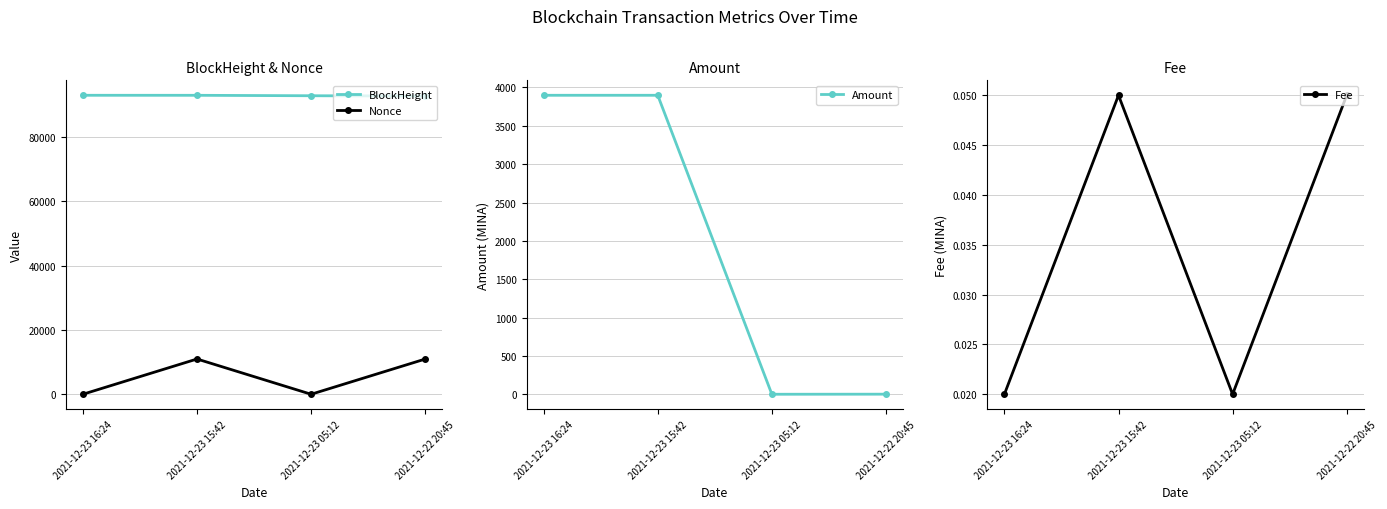

Which category has the highest value across all series?

2021-12-23 16:24